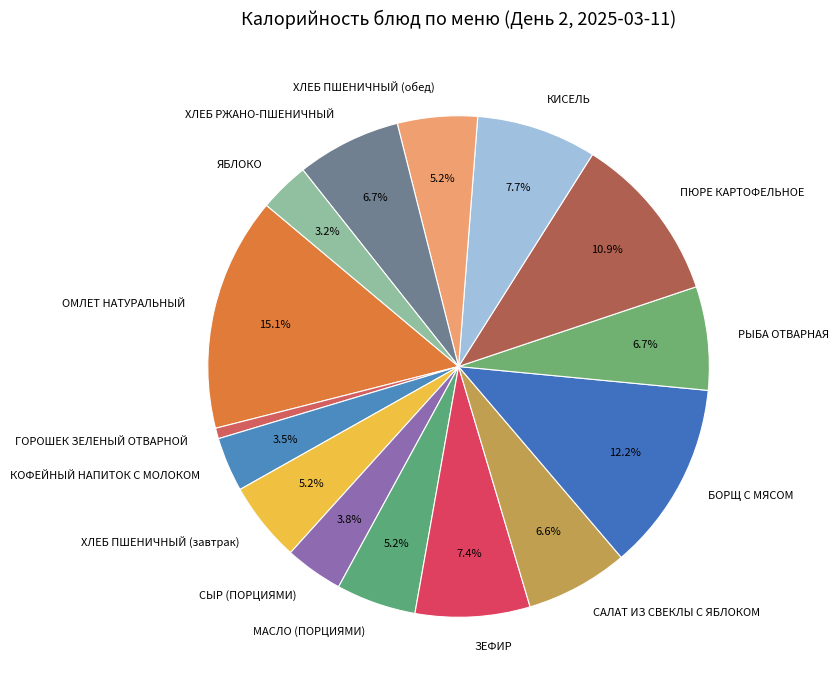

Does ЗЕФИР account for over 50% of the chart?

No